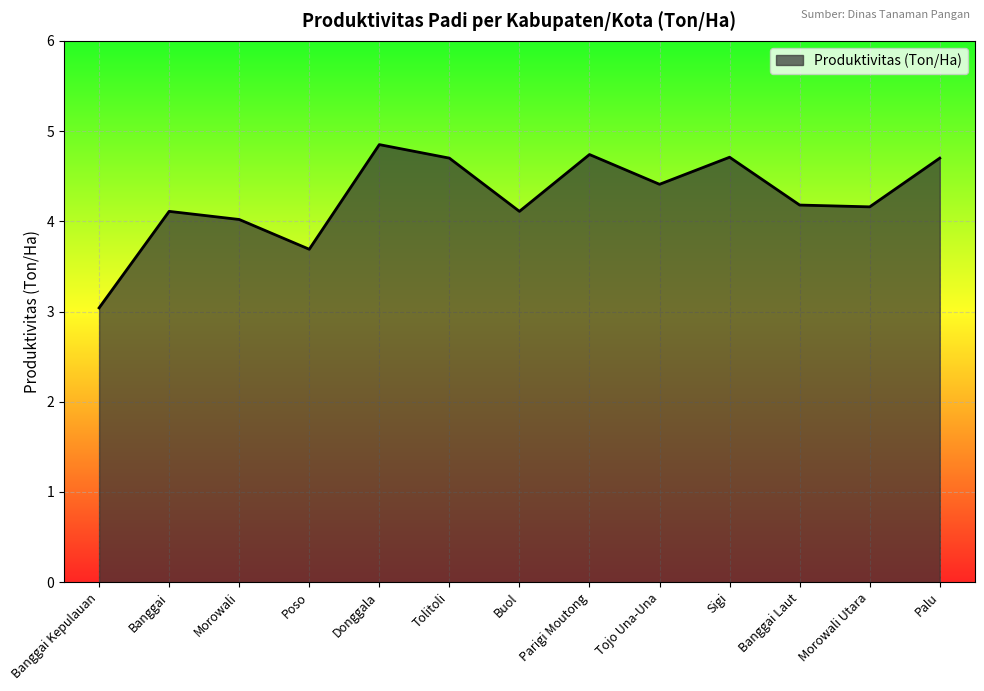

What position from the right is Tojo Una-Una?

5